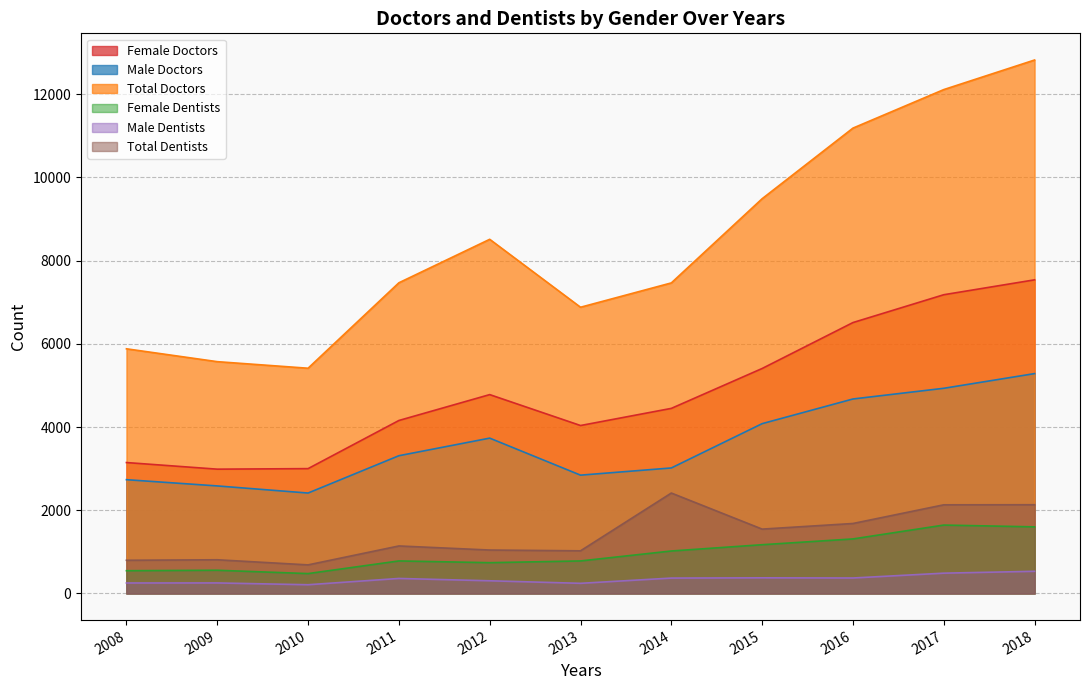

What is the value of the Total Doctors point at the 8th from the left?

9488